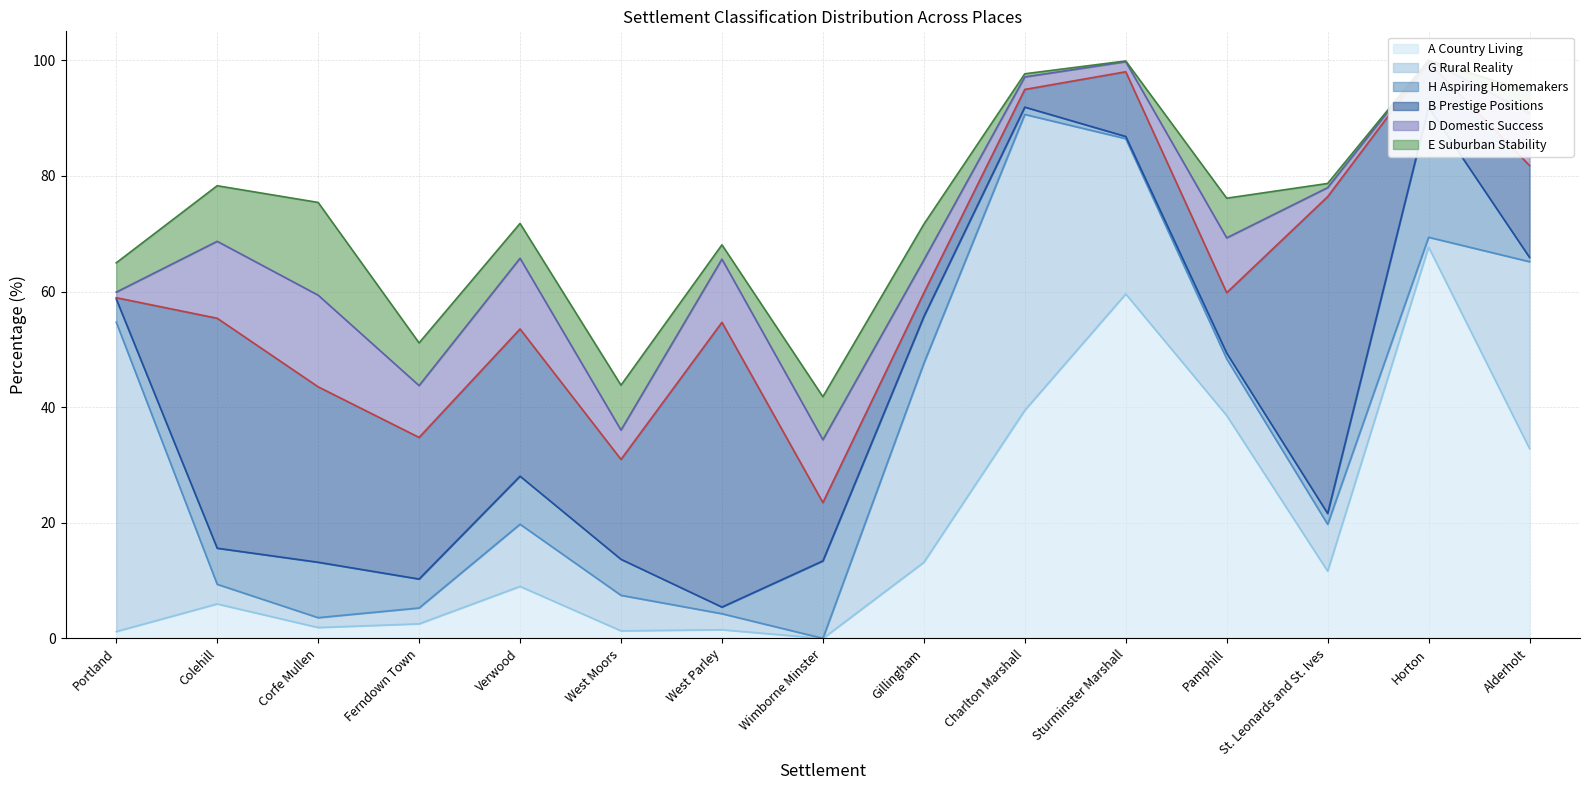

What is the highest value of the H Aspiring Homemakers series?

22.4